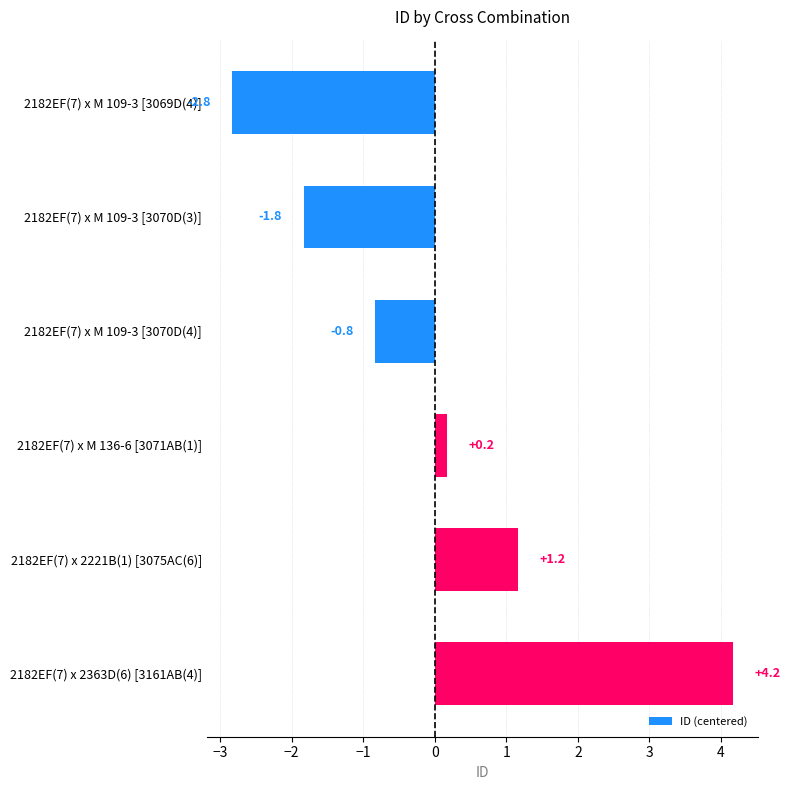

Which has a higher value, 2182EF(7) x 2221B(1) [3075AC(6)] or 2182EF(7) x M 109-3 [3069D(4)]?

2182EF(7) x 2221B(1) [3075AC(6)]